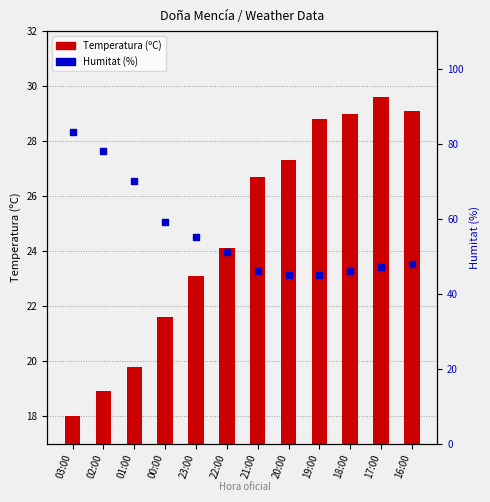

Which series contains the lowest Y value?

Temperatura (ºC)